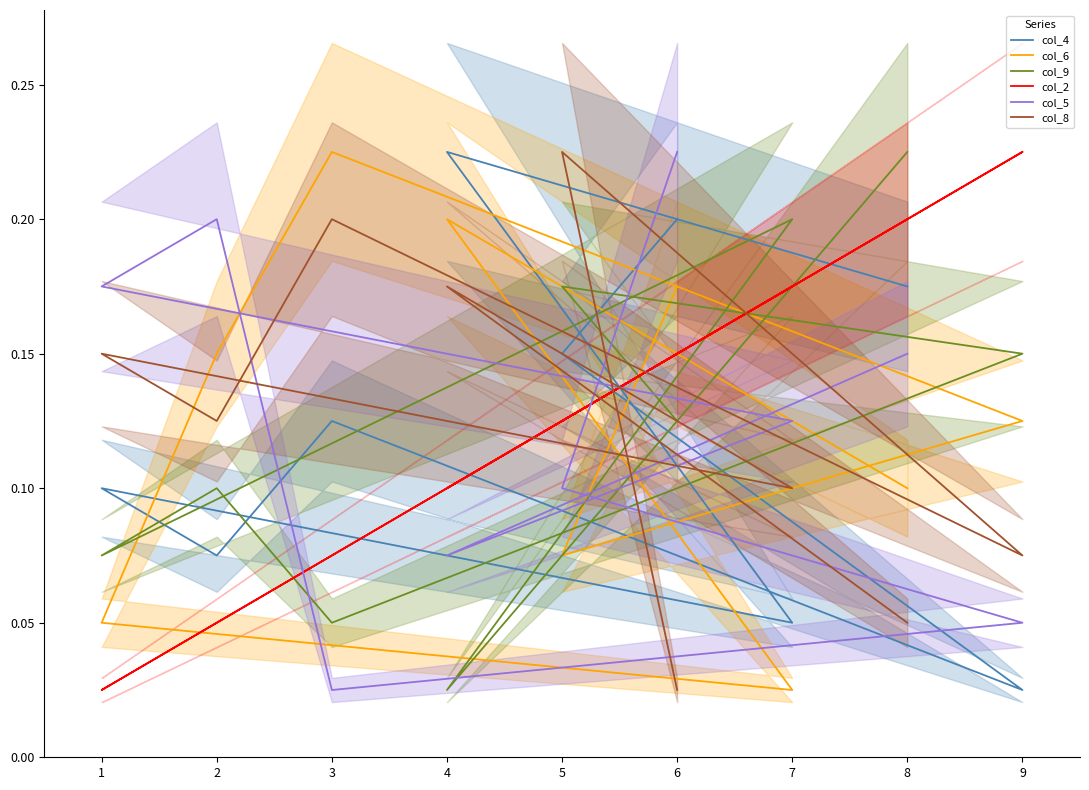

The col_5 series shows 0.1 at 1. True or false?

False